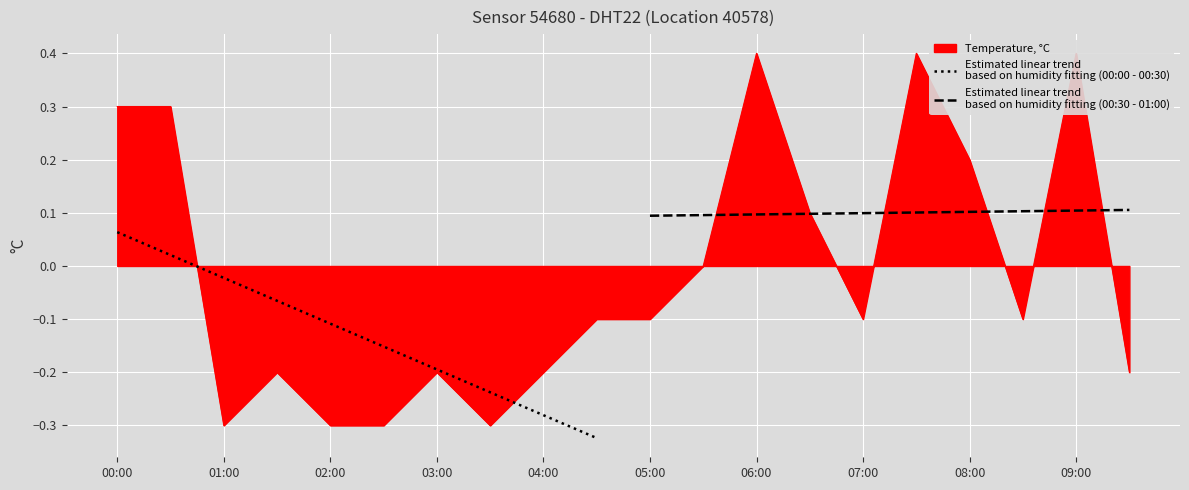

True or false: Estimated linear trend
based on humidity fitting (00:00 - 00:30) and Estimated linear trend
based on humidity fitting (00:30 - 01:00) cross at least once.

False